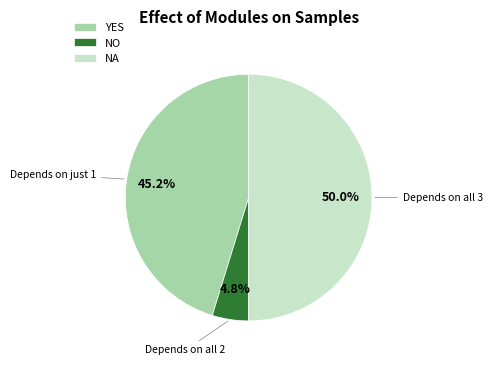

Do NA and YES together represent more than half of the pie?

Yes